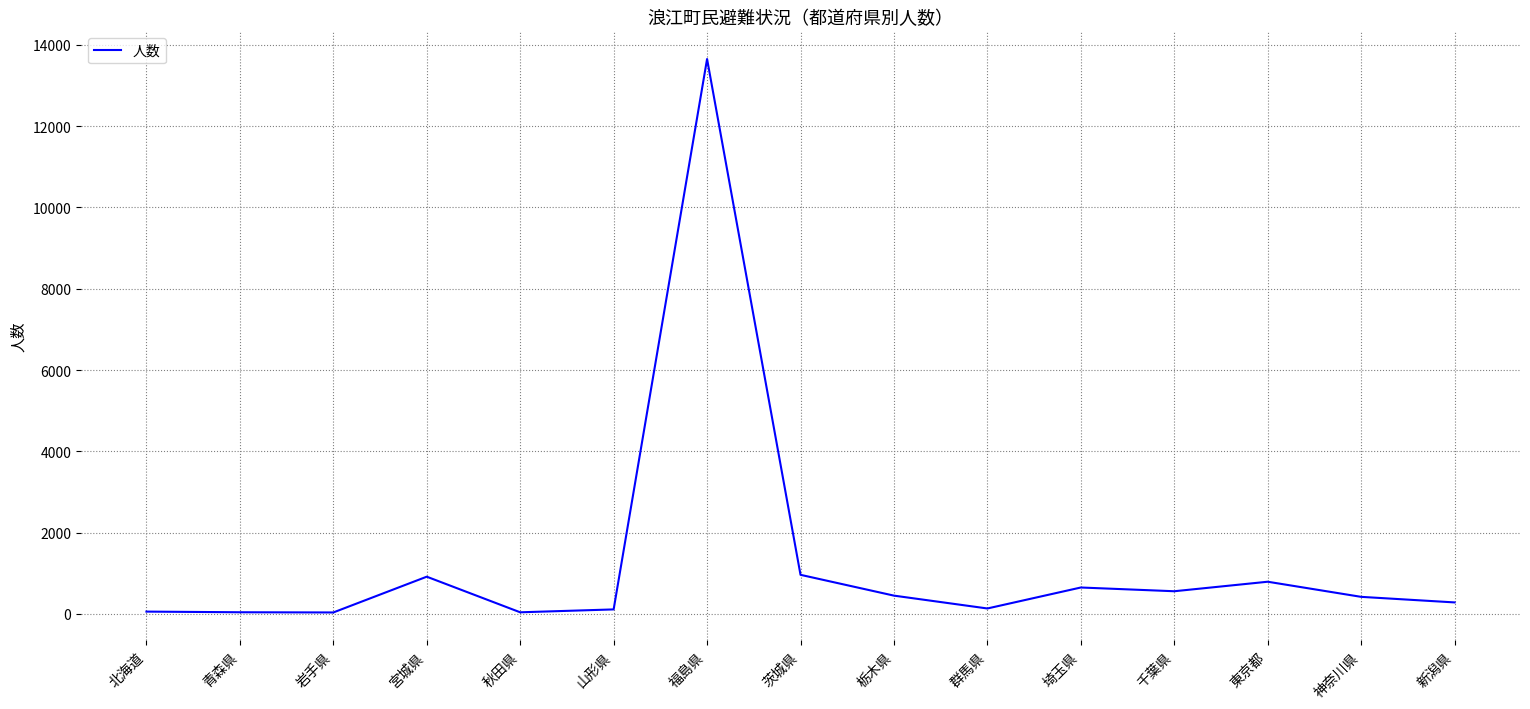

True or false: the data shows 916 at 宮城県.

True